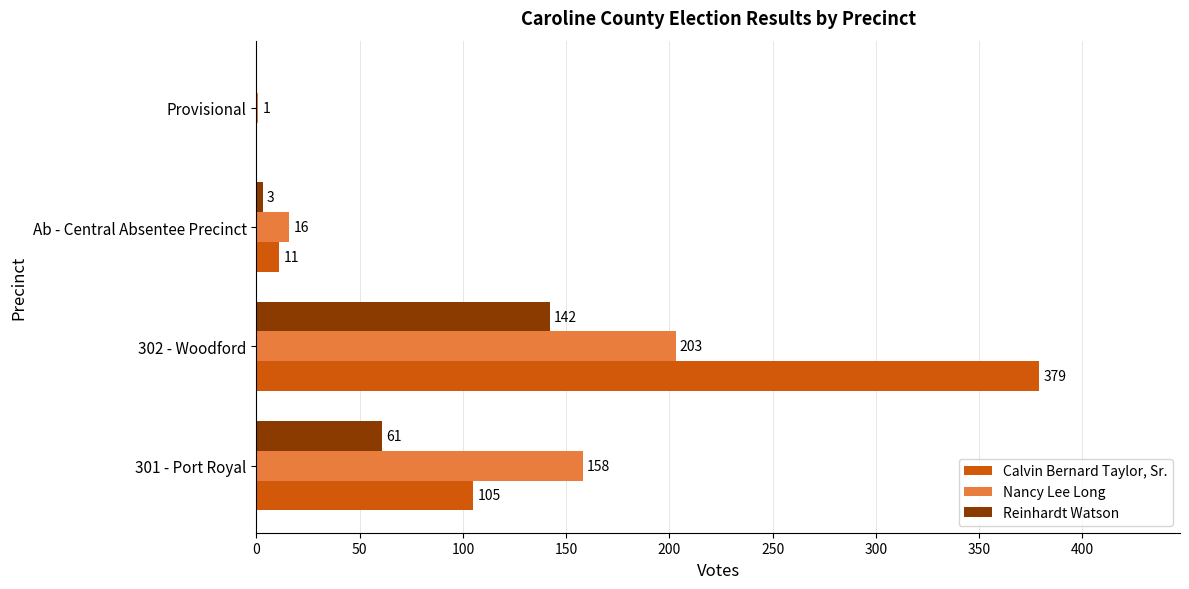

What are all the series names shown in the legend?

Calvin Bernard Taylor, Sr., Nancy Lee Long, Reinhardt Watson